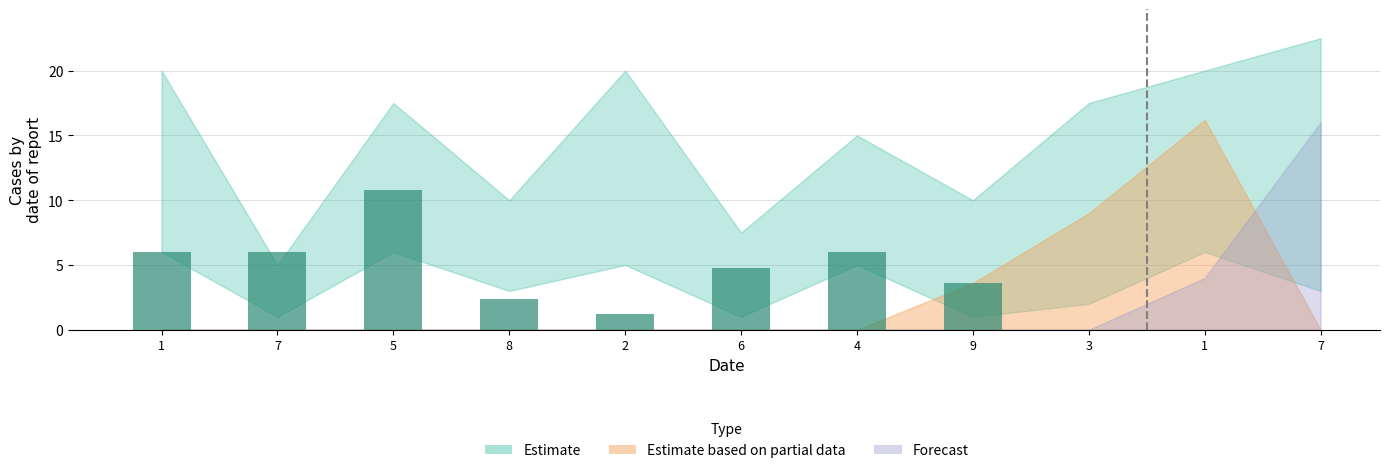

What is the difference between the maximum and minimum values?

9.6